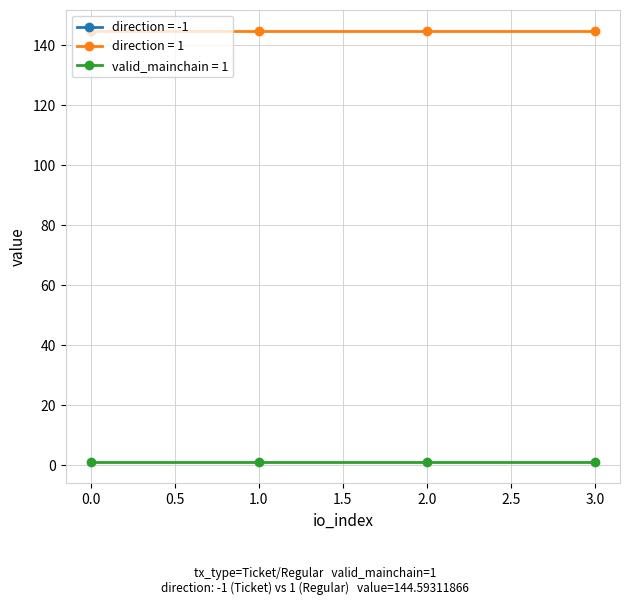

What is the lowest value of the direction = 1 series?

144.6